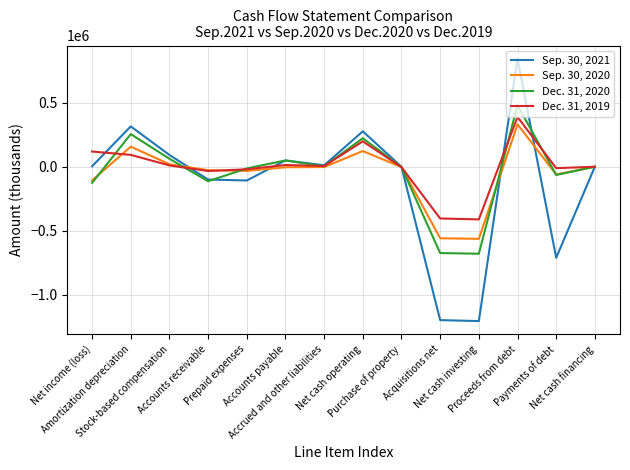

What is the sum of all Dec. 31, 2019 values?

-55123